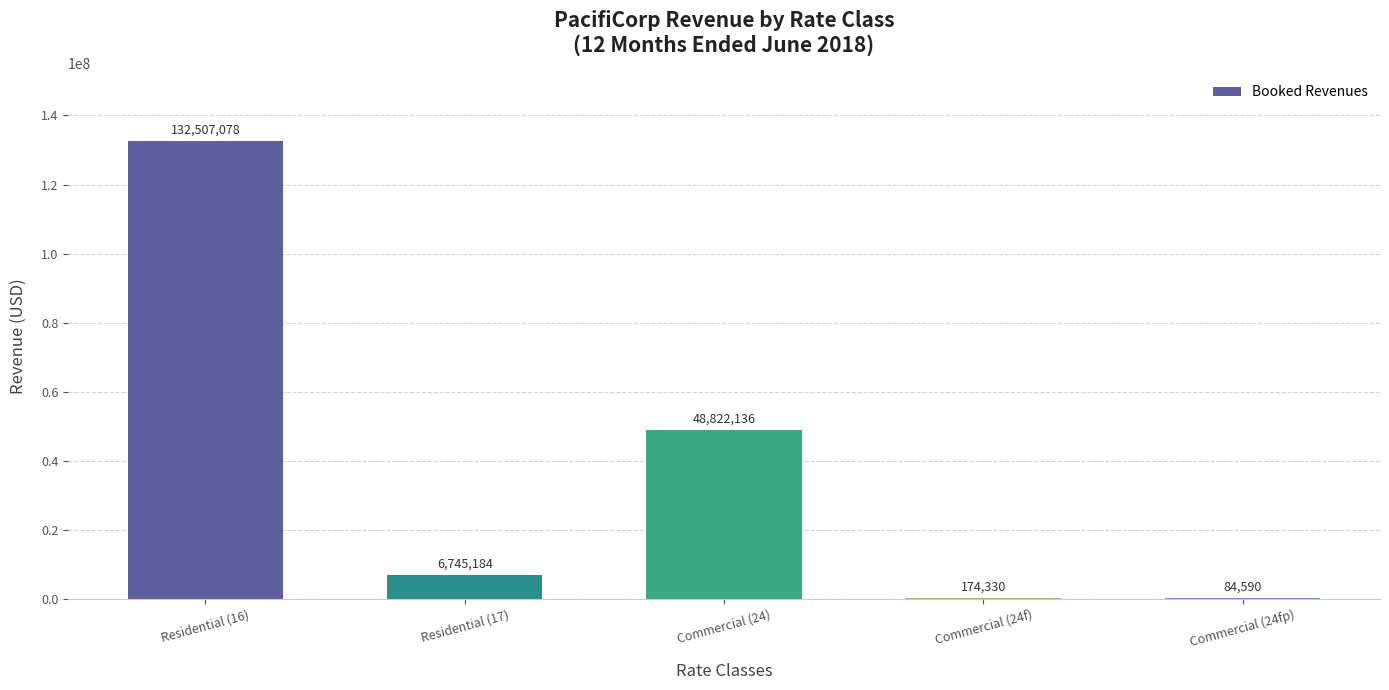

Between Commercial (24) and Commercial (24fp), which is larger?

Commercial (24)